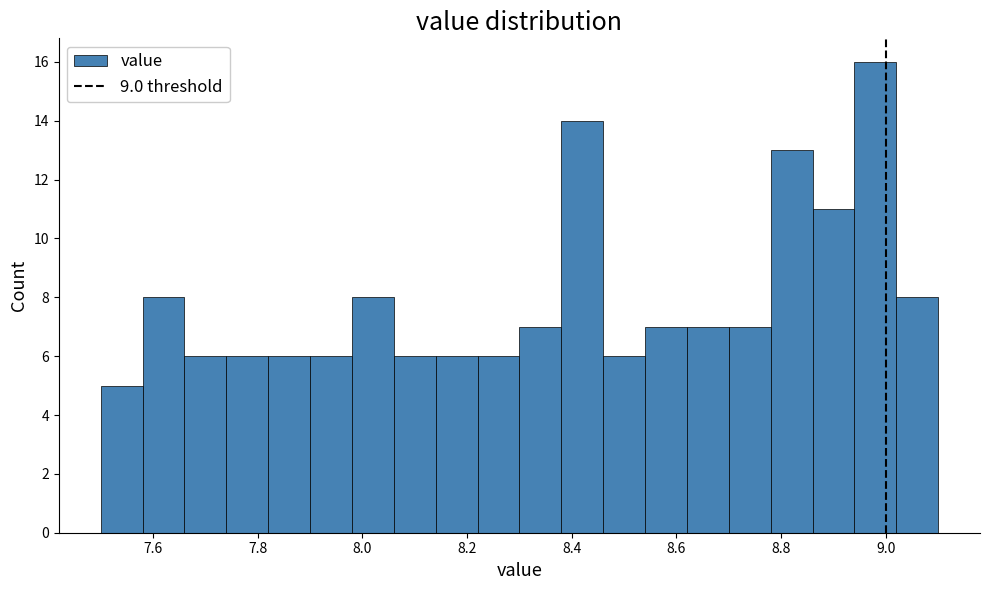

Reading left to right, list every bar in this chart as the range it spans on the x-axis followed by its height. The values are not printed on the chart, so give them approximately, as read against the axis.

7.50 to 7.58: 5
7.58 to 7.66: 8
7.66 to 7.74: 6
7.74 to 7.82: 6
7.82 to 7.90: 6
7.90 to 7.98: 6
7.98 to 8.06: 8
8.06 to 8.14: 6
8.14 to 8.22: 6
8.22 to 8.30: 6
8.30 to 8.38: 7
8.38 to 8.46: 14
8.46 to 8.54: 6
8.54 to 8.62: 7
8.62 to 8.70: 7
8.70 to 8.78: 7
8.78 to 8.86: 13
8.86 to 8.94: 11
8.94 to 9.02: 16
9.02 to 9.10: 8